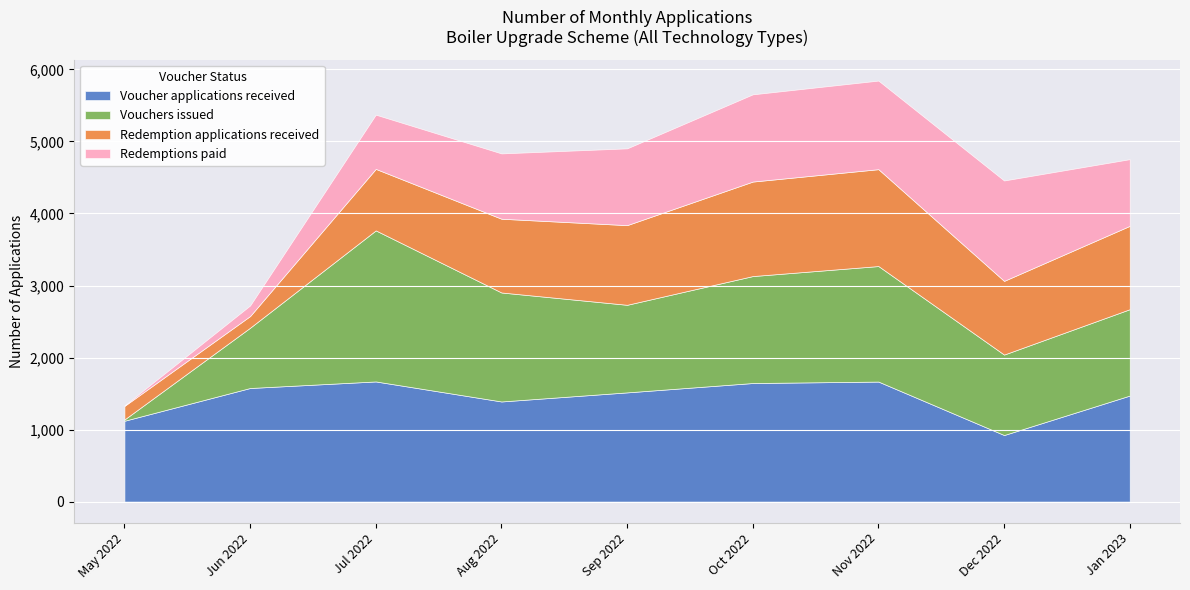

What are all the series names shown in the legend?

Voucher applications received, Vouchers issued, Redemption applications received, Redemptions paid